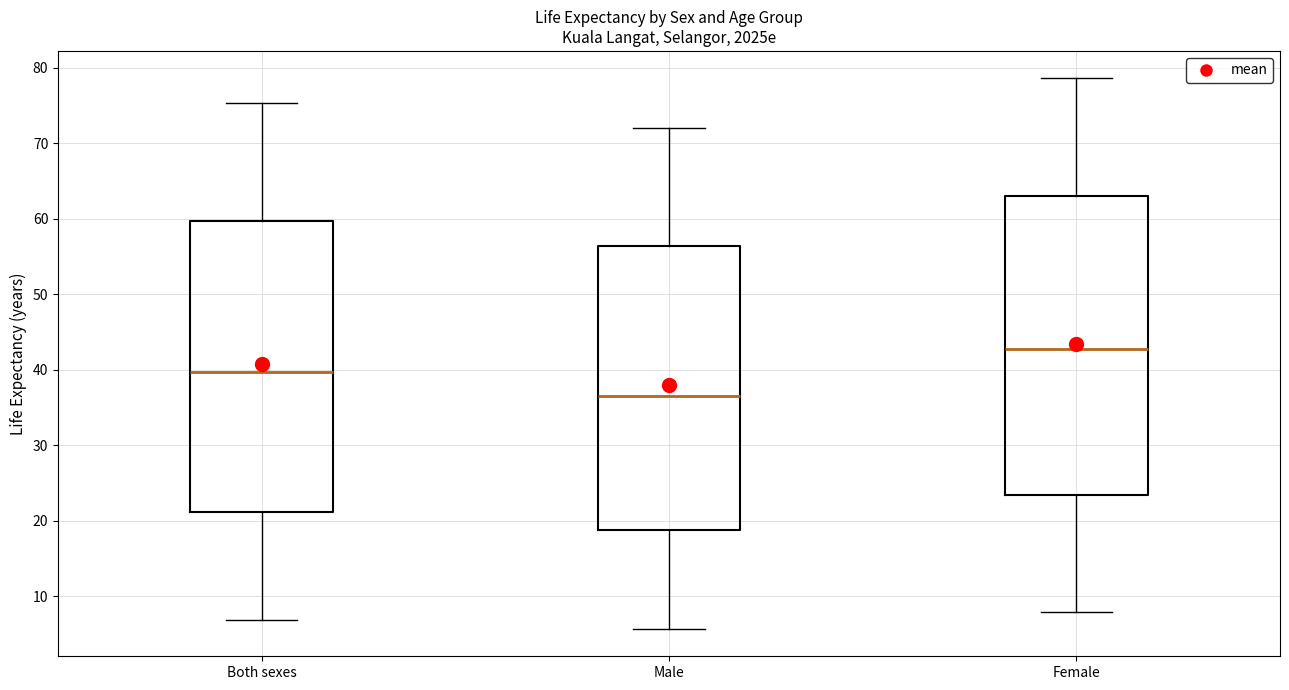

Where is the upper edge of the box for Both sexes on the y-axis? The values are not printed on the chart, so give them approximately, as read against the axis.

60